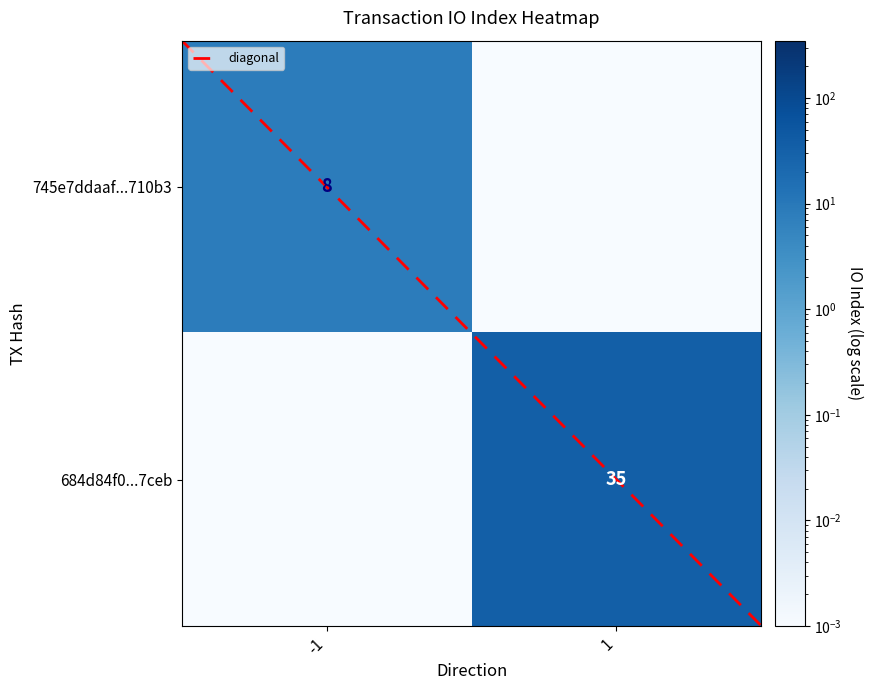

List the series in order of their peak value, highest first.

684d84f0...7ceb, 745e7ddaaf...710b3, diagonal